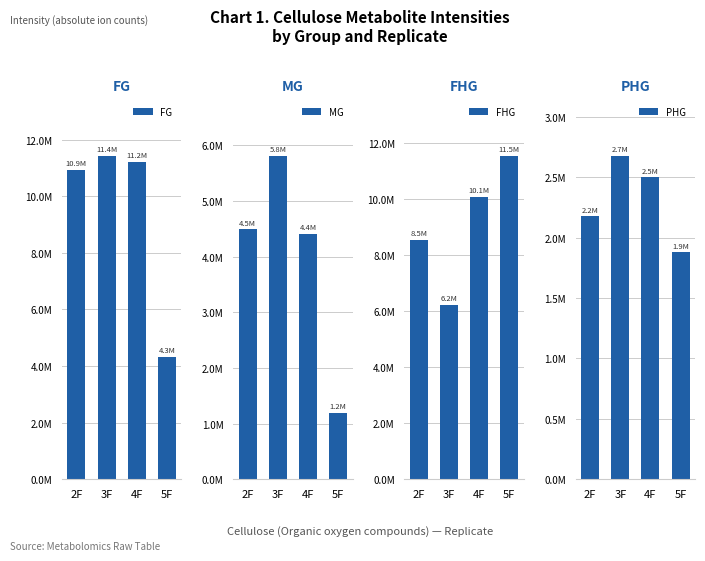

At how many categories does at least one series exceed 1802060?

4